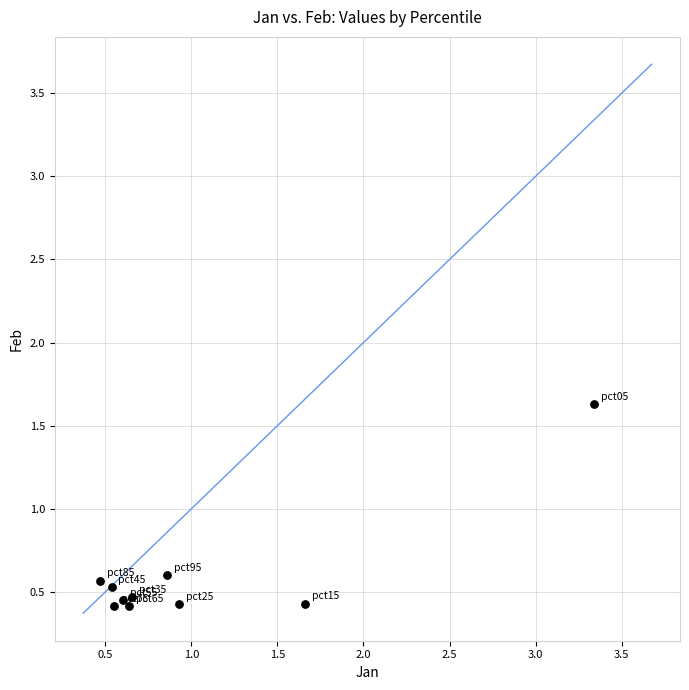

What is the range of X values (max minus min)?

2.9